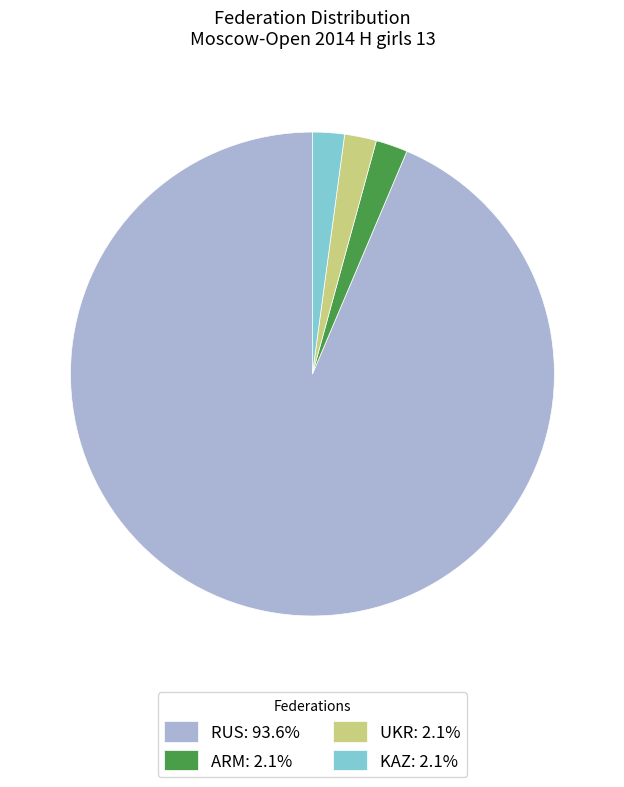

Count the number of slices in the pie.

4